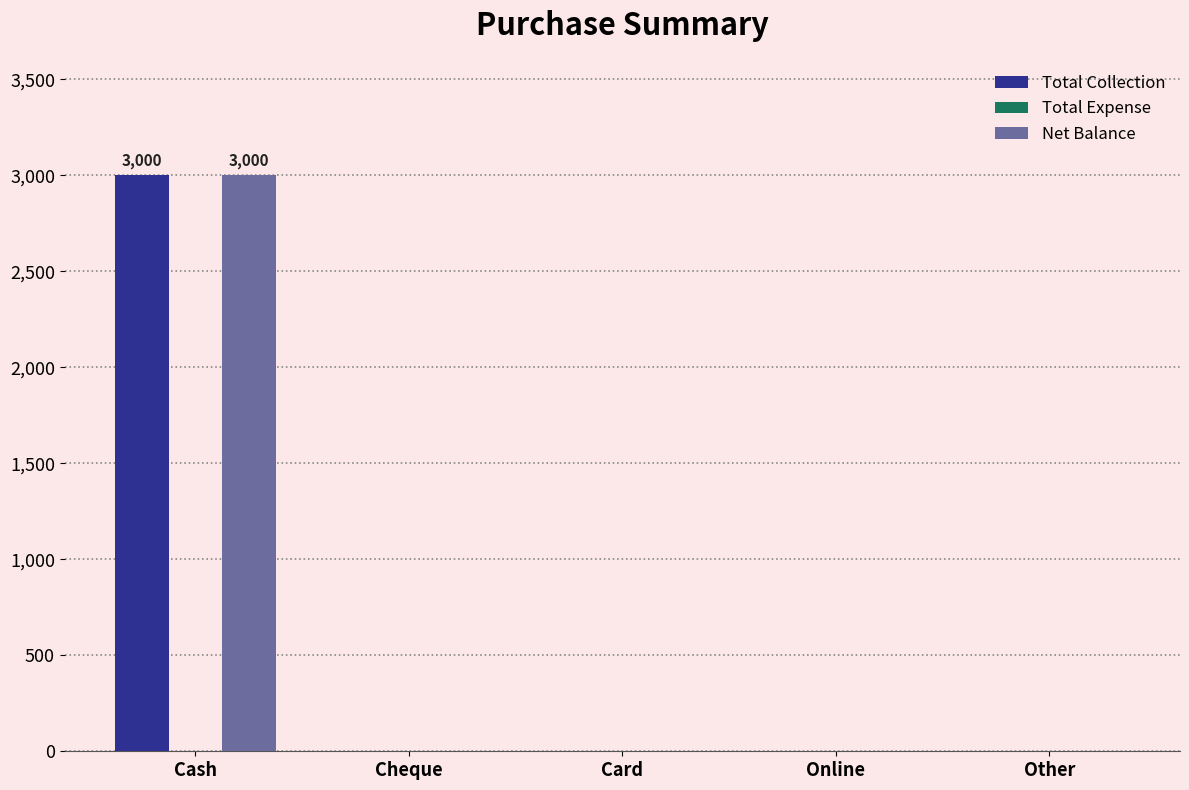

At which category is the sum across all series the highest?

Cash